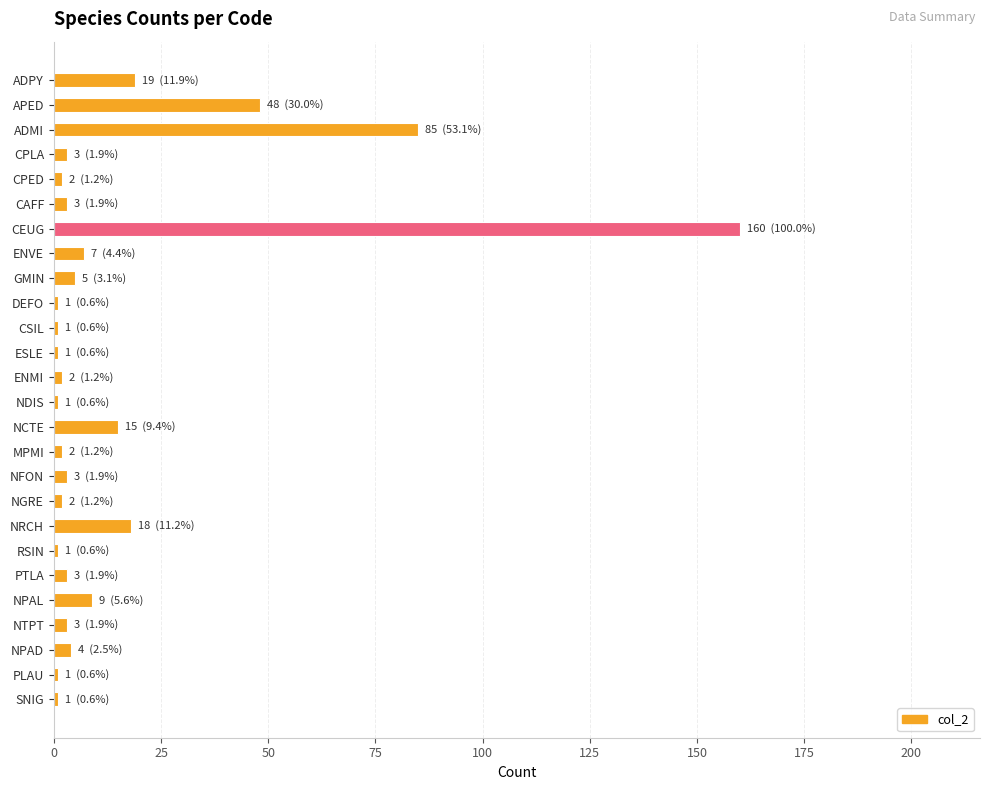

What is the difference between the second highest and second lowest values?

84